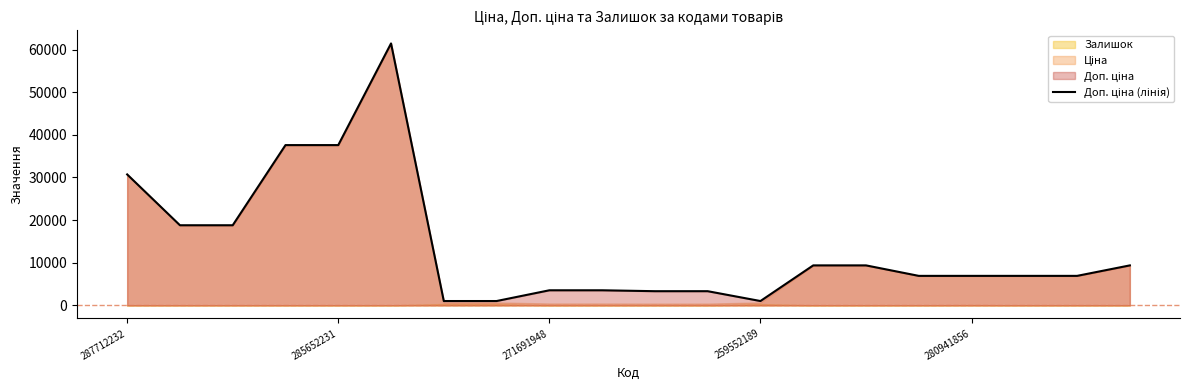

True or false: the data shows 30717.1 at 287712232.

True